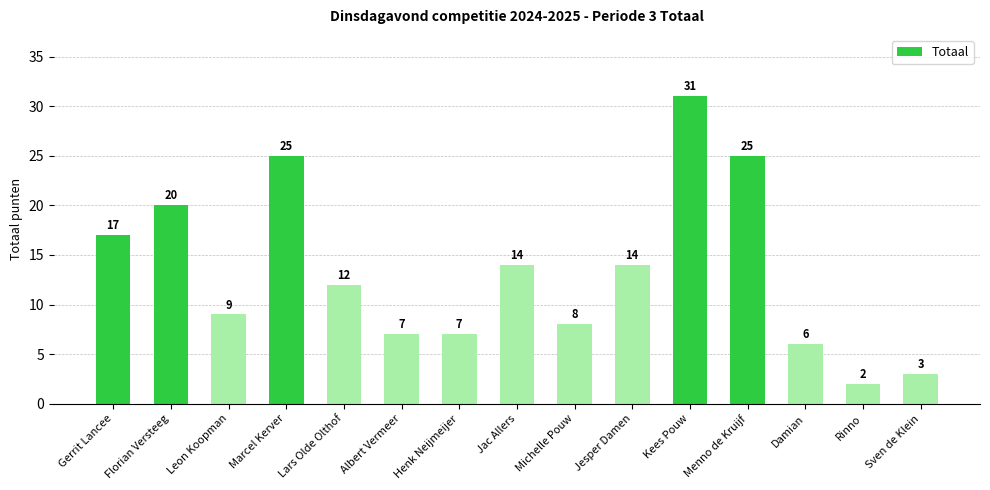

What is the value of the 5th bar from the left?

12